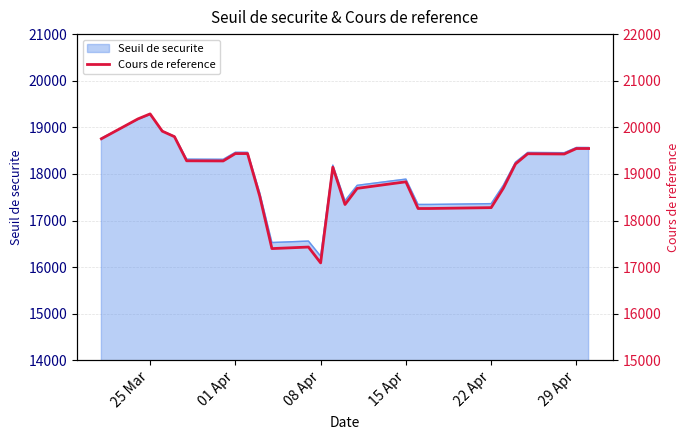

At which label does Seuil de securite reach its minimum?

08 Apr